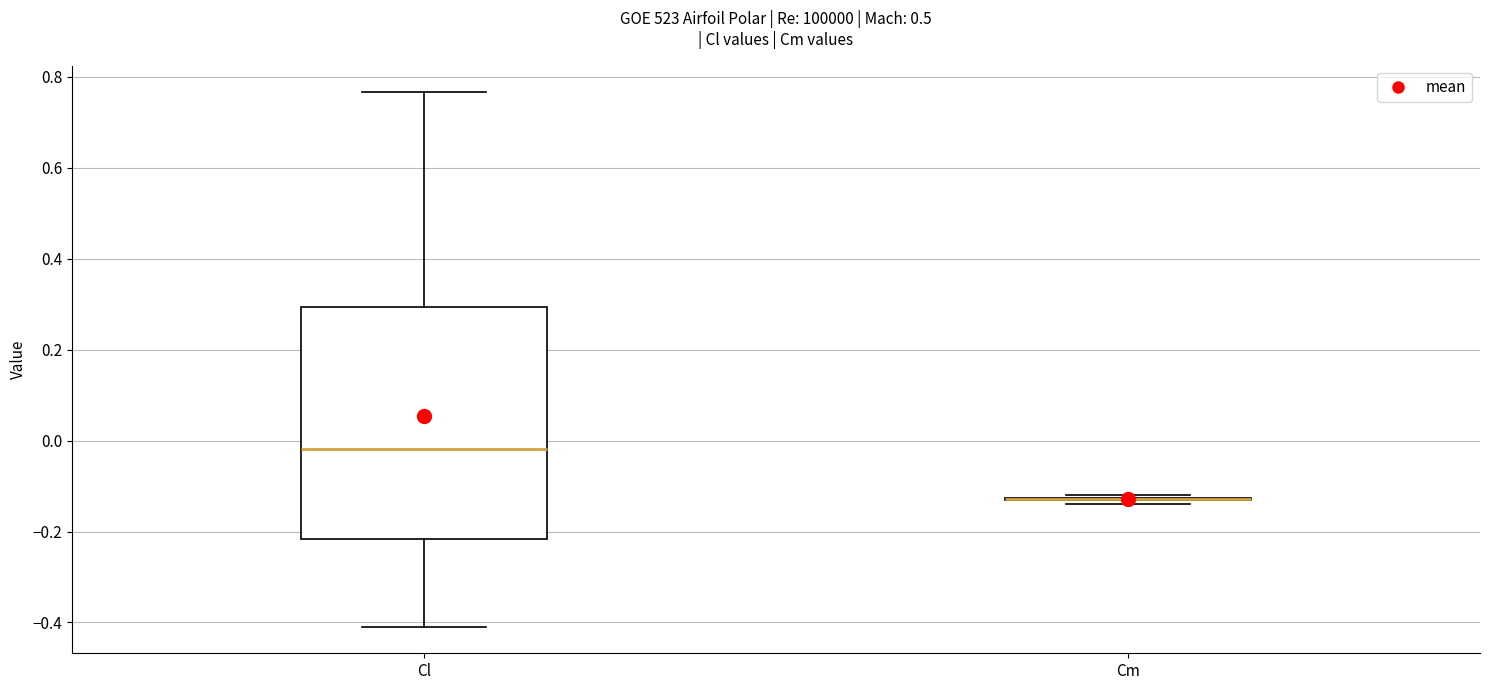

Which box is the tallest, from its lower edge to its upper edge?

Cl